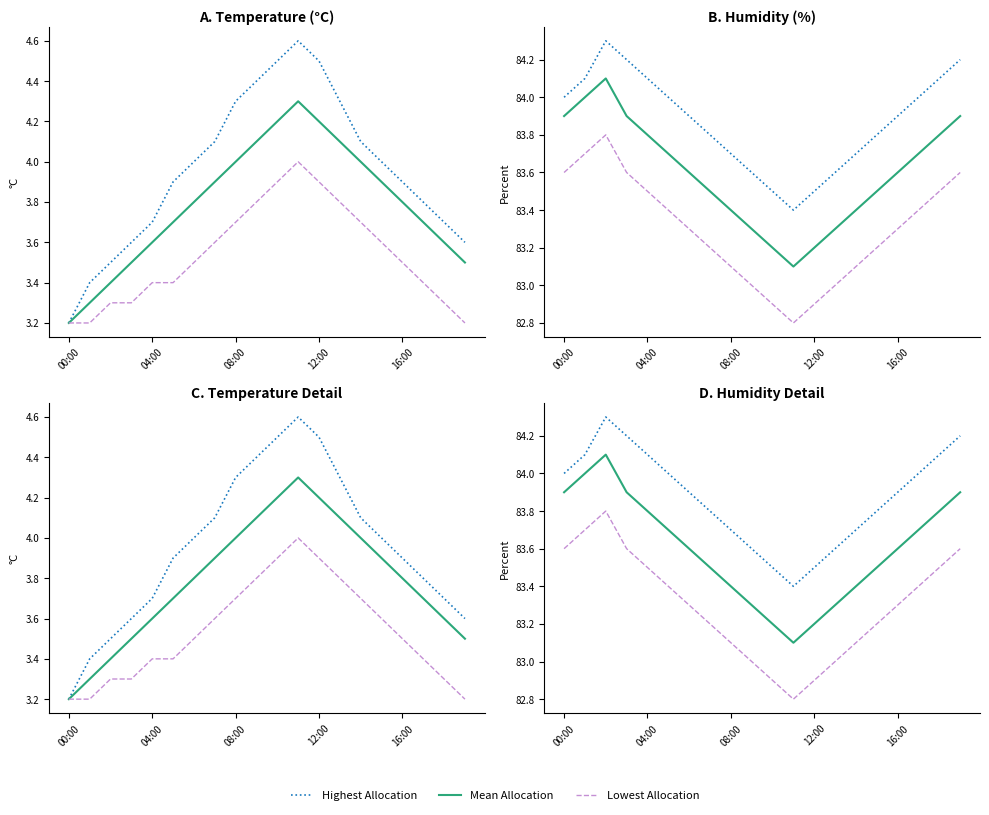

What is the minimum value for Mean Temp?

3.2